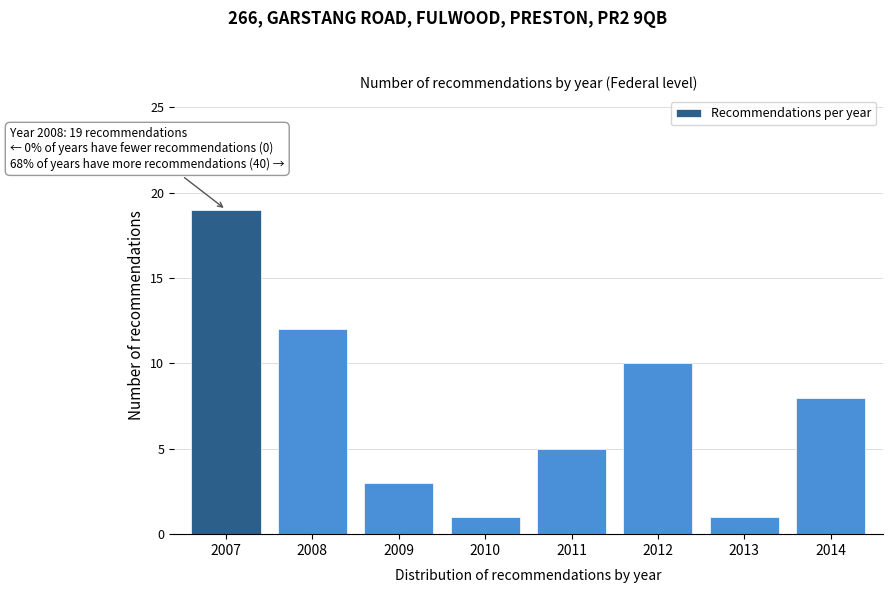

Reading right to left, what are all the values shown in this chart?

2014=8	2013=1	2012=10	2011=5	2010=1	2009=3	2008=12	2007=19